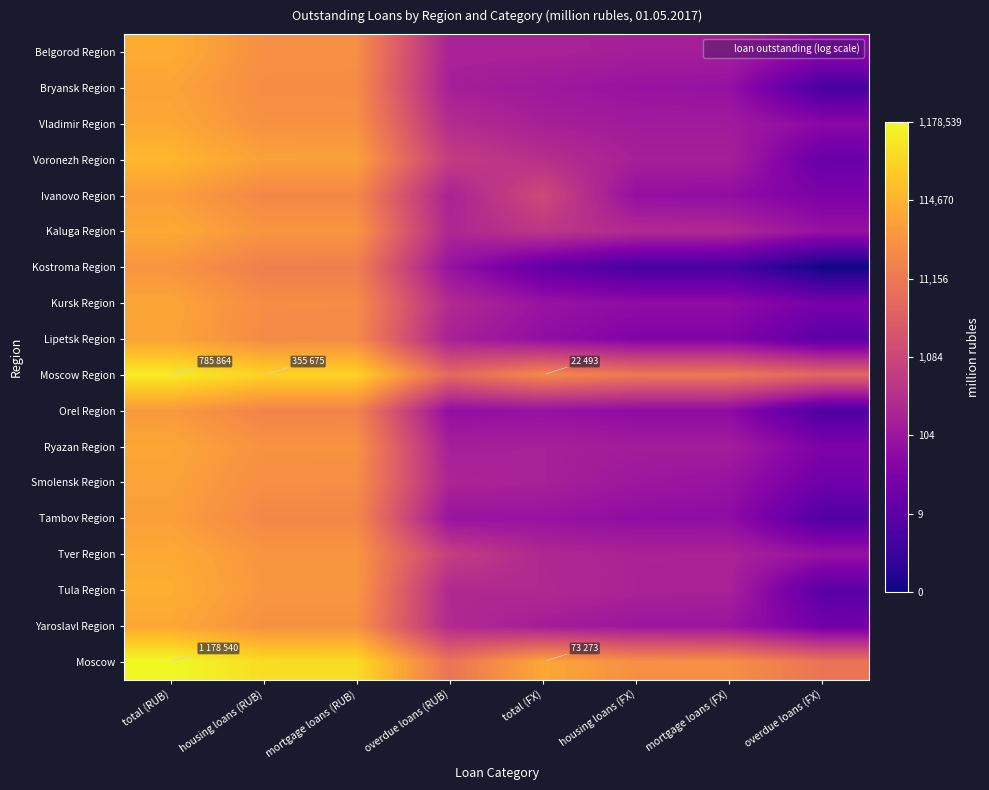

At which category is the sum across all series the highest?

total (RUB)